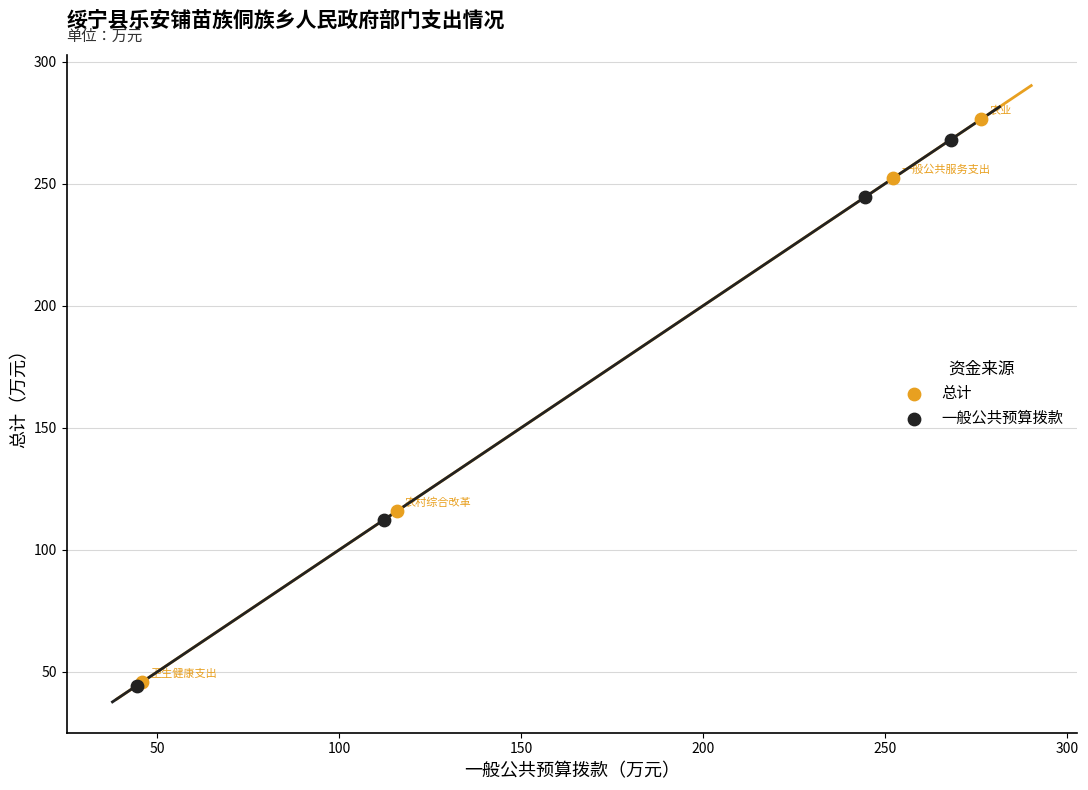

Which series contains the highest Y value?

总计